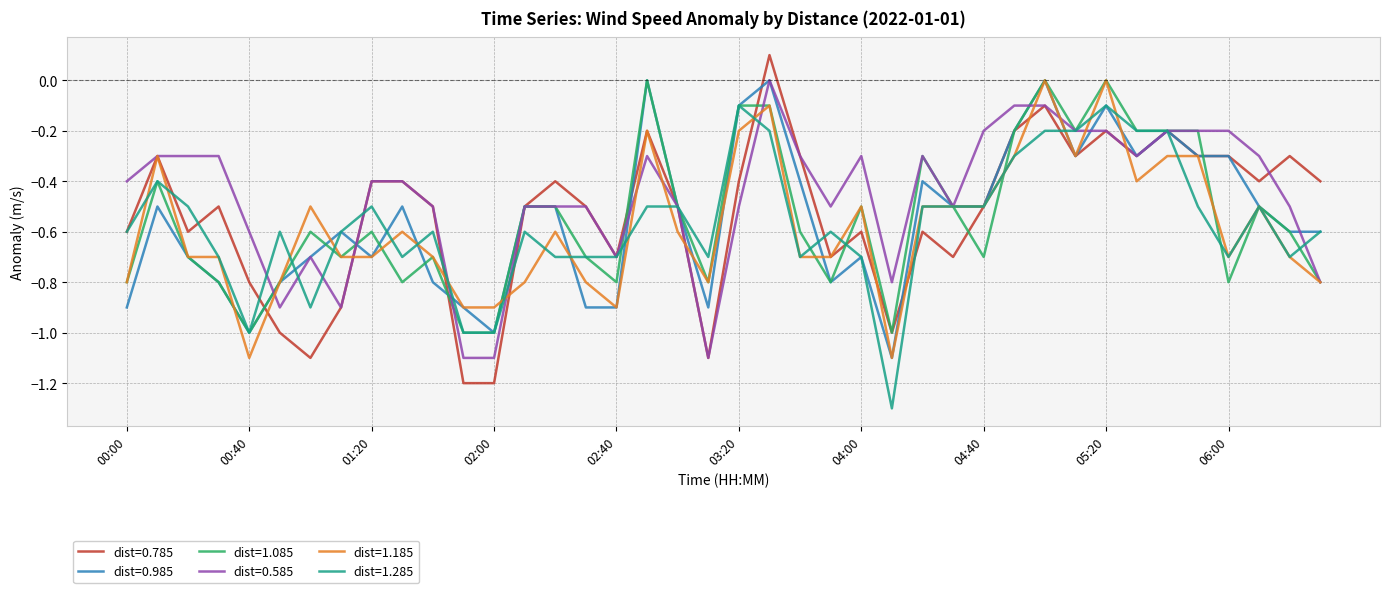

Which series has the largest total across all categories?

dist=0.585